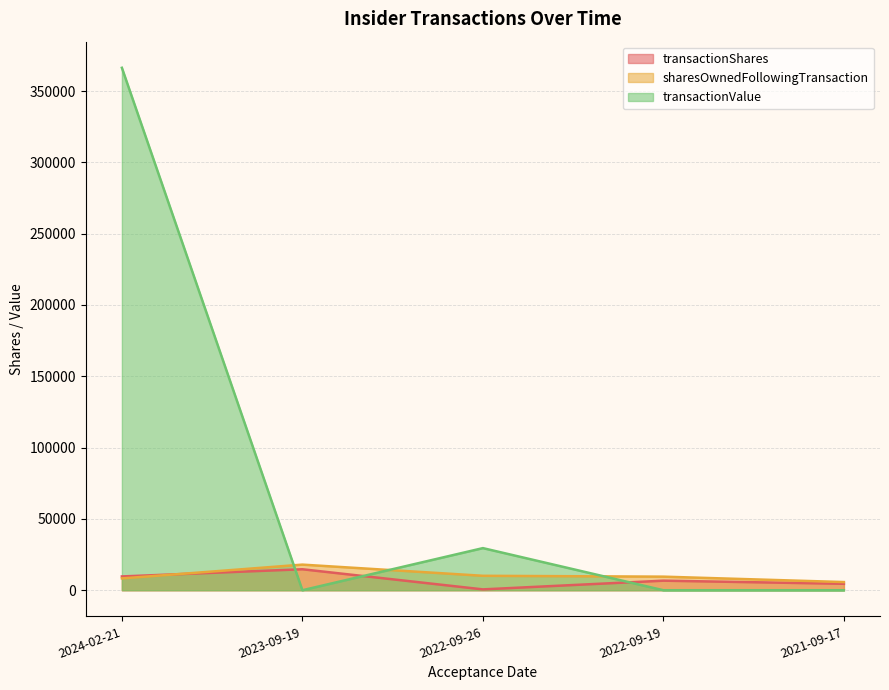

True or false: transactionValue and transactionShares cross at least once.

True